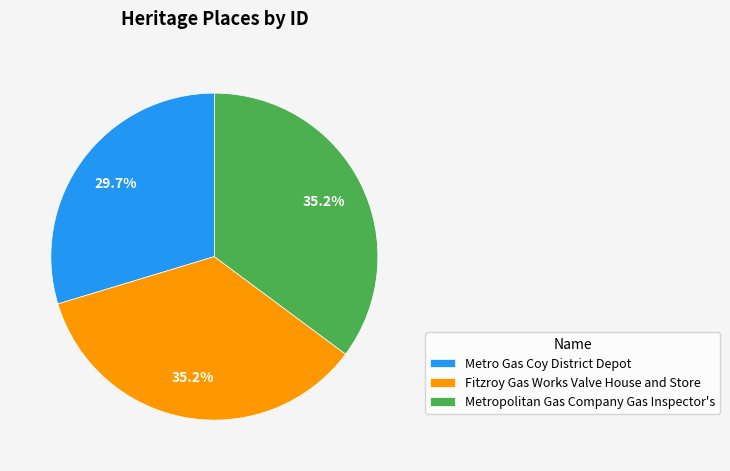

How much of the chart is everything except Fitzroy Gas Works Valve House and Store?

64.8%